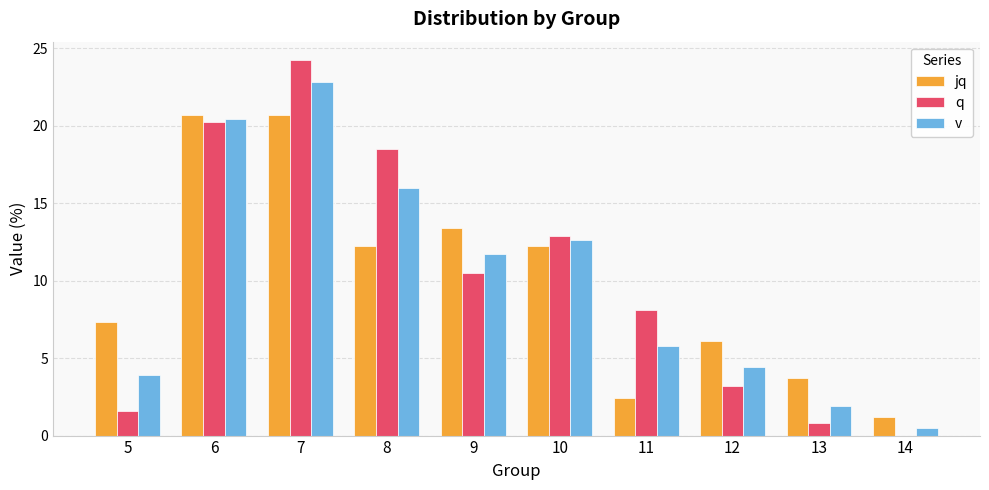

Between 6 and 9, which series saw the biggest shift?

q